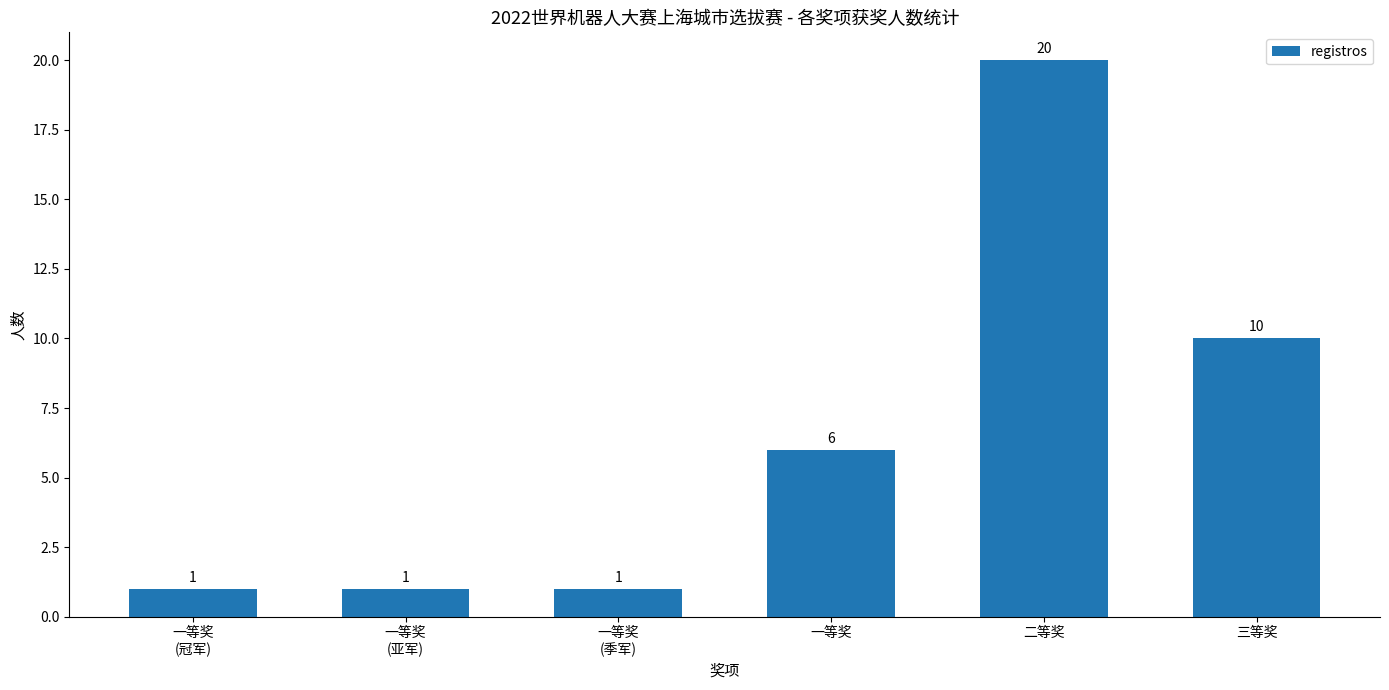

What is the sum of the values at 一等奖
(冠军) and 一等奖?

7